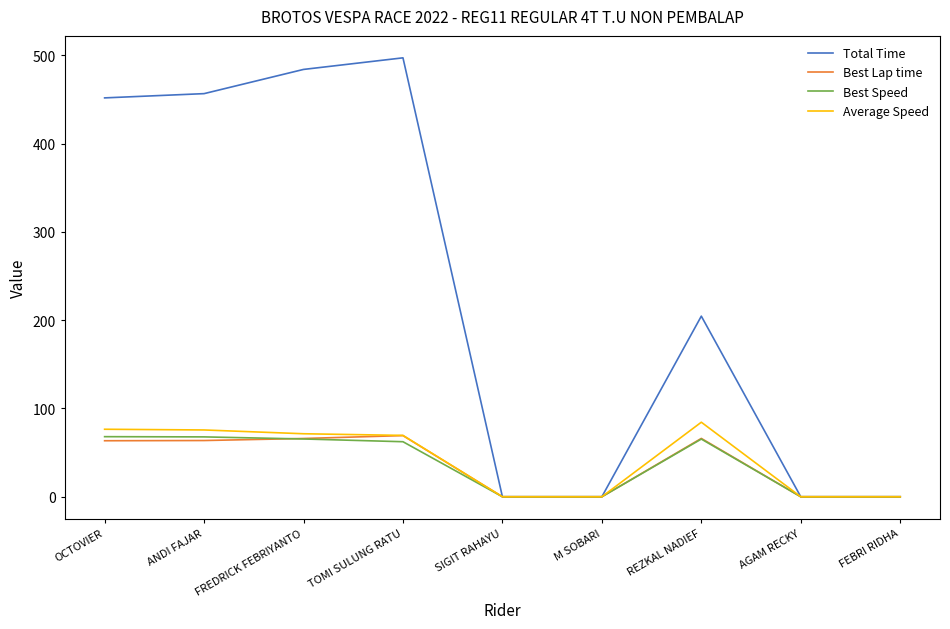

What is the maximum value for Total Time?

497.3